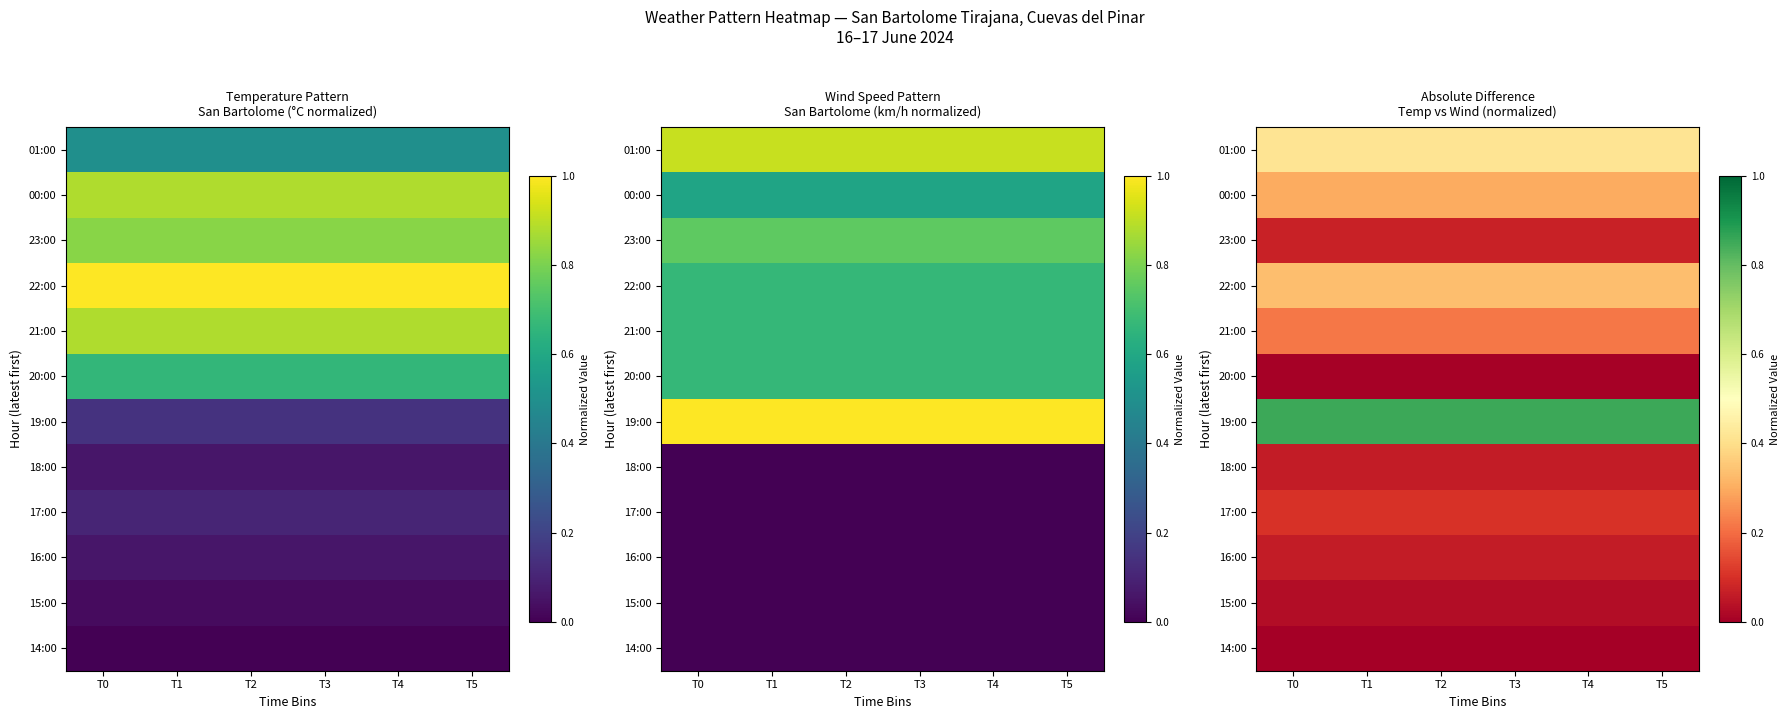

What is the spread (max minus min) of values at T4?

0.9